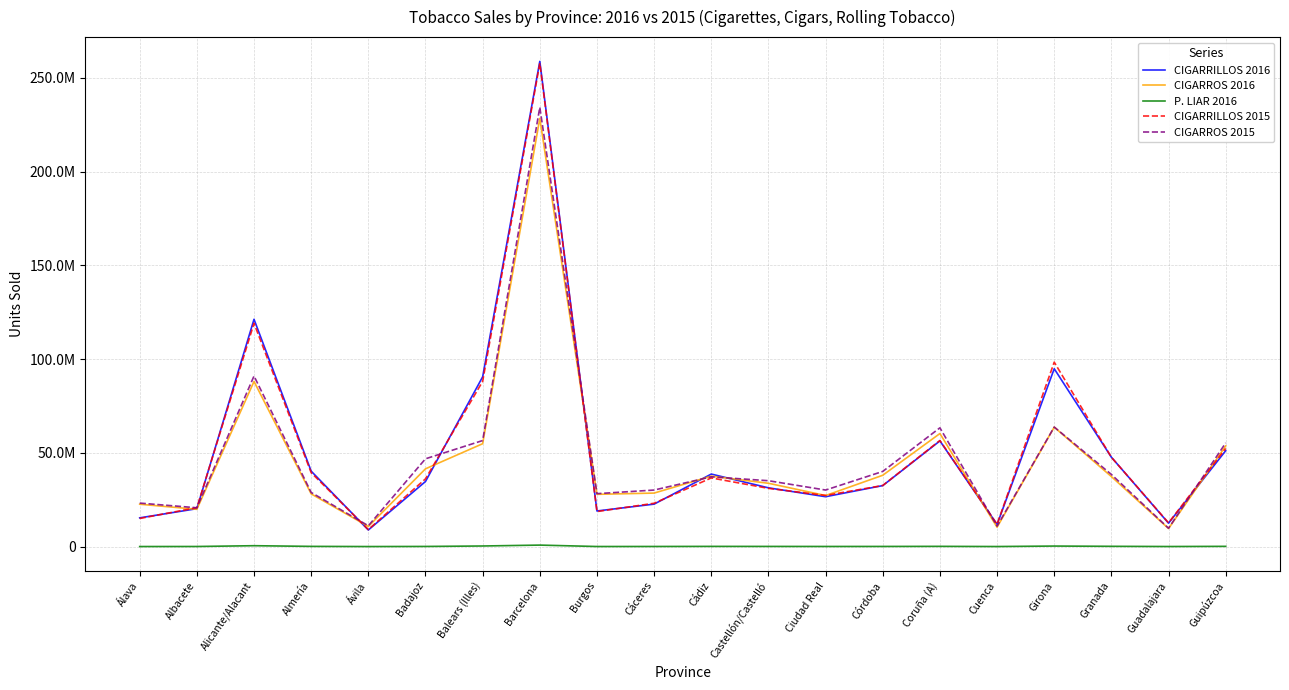

At Guadalajara, list the series in order from smallest to largest.

P. LIAR 2016, CIGARROS 2016, CIGARROS 2015, CIGARRILLOS 2016, CIGARRILLOS 2015